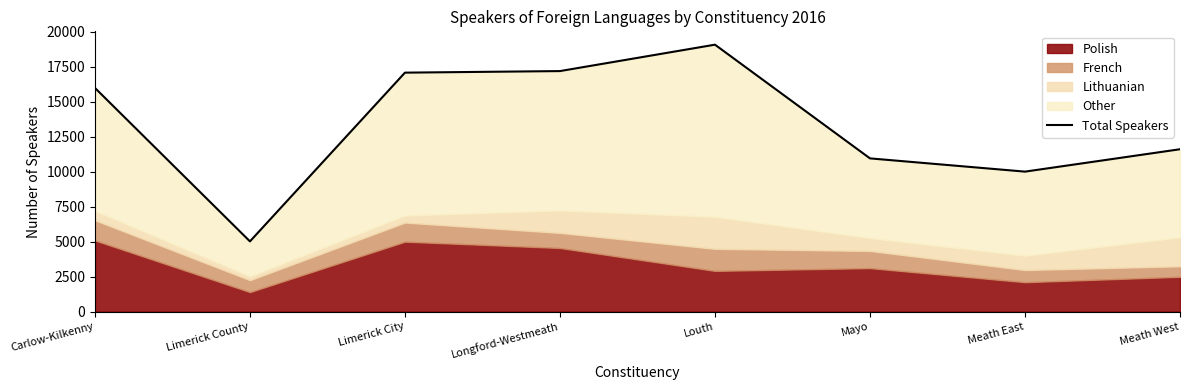

How many interior local valleys (lower than both neighbors) does the data have?

2